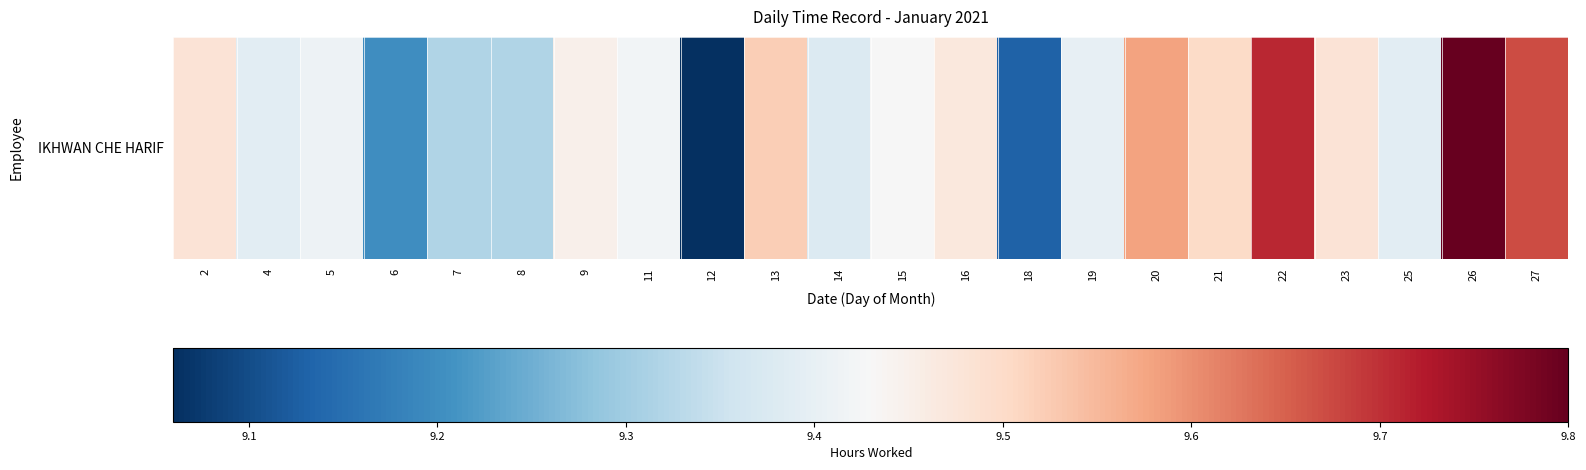

True or false: the data shows 9.2 at 6.

True